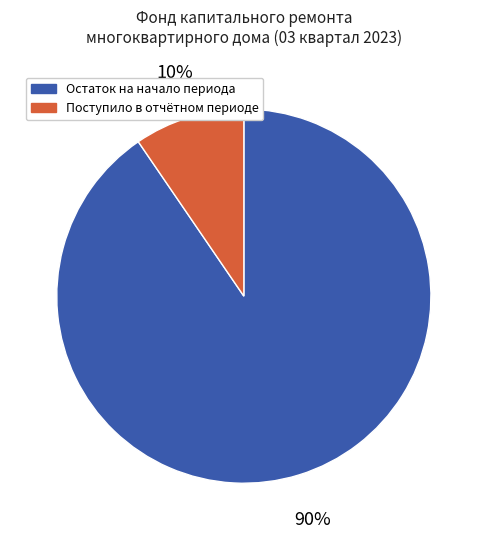

To the nearest percent, what is the average slice percentage?

50%